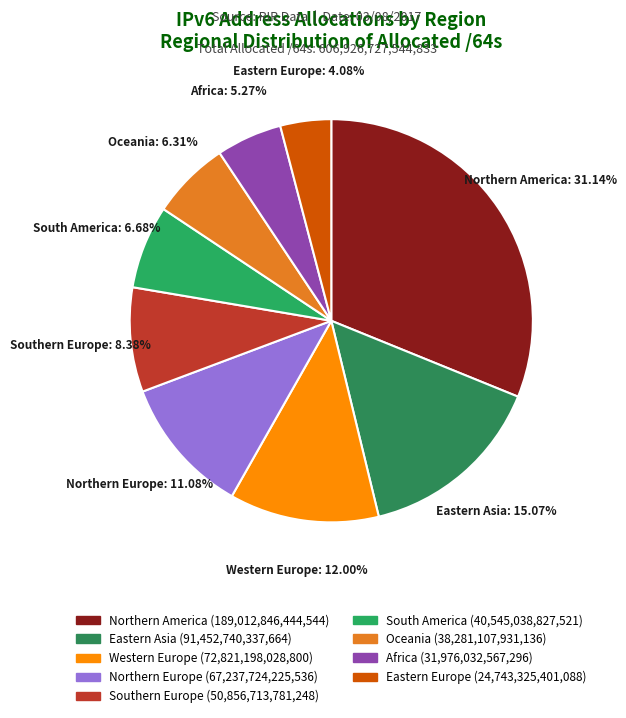

Between Southern Europe and Western Europe, which is larger?

Western Europe